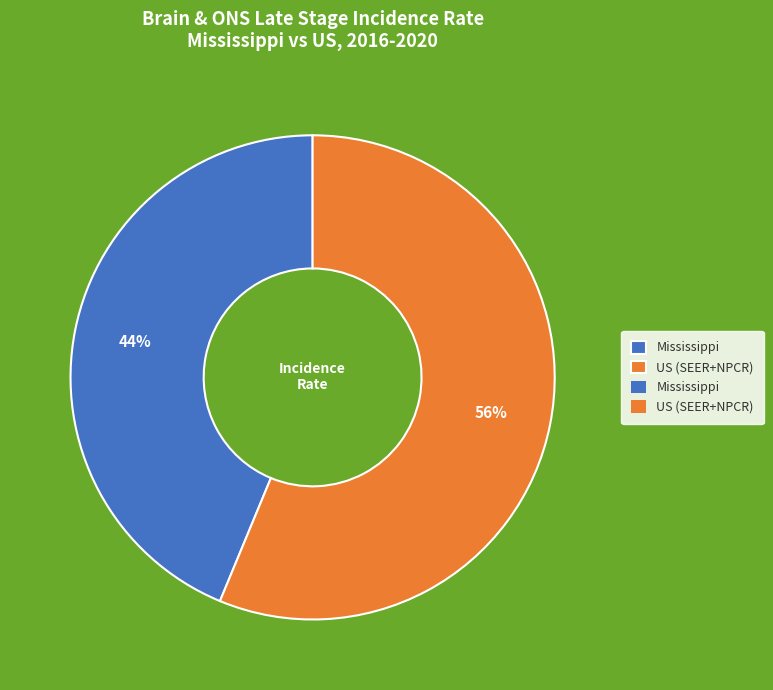

Is there any slice that represents more than half of the pie?

Yes